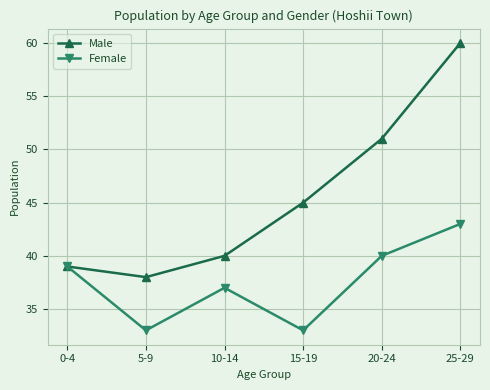

What is the approximate value of Female at 25-29, to the nearest 10?

40